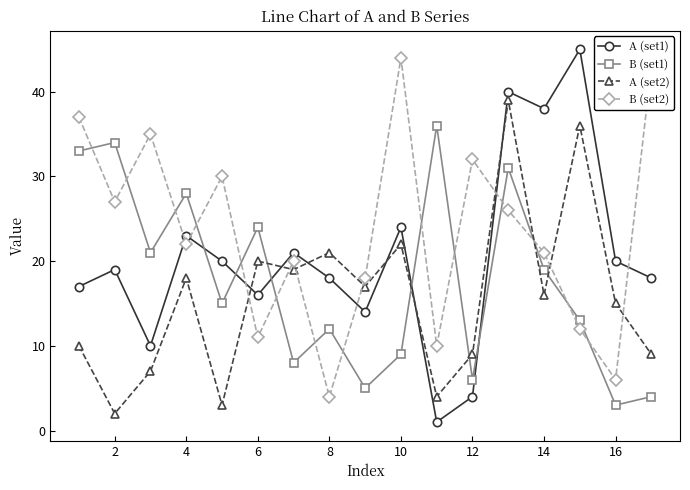

True or false: A (set1) and B (set2) intersect in this chart.

True